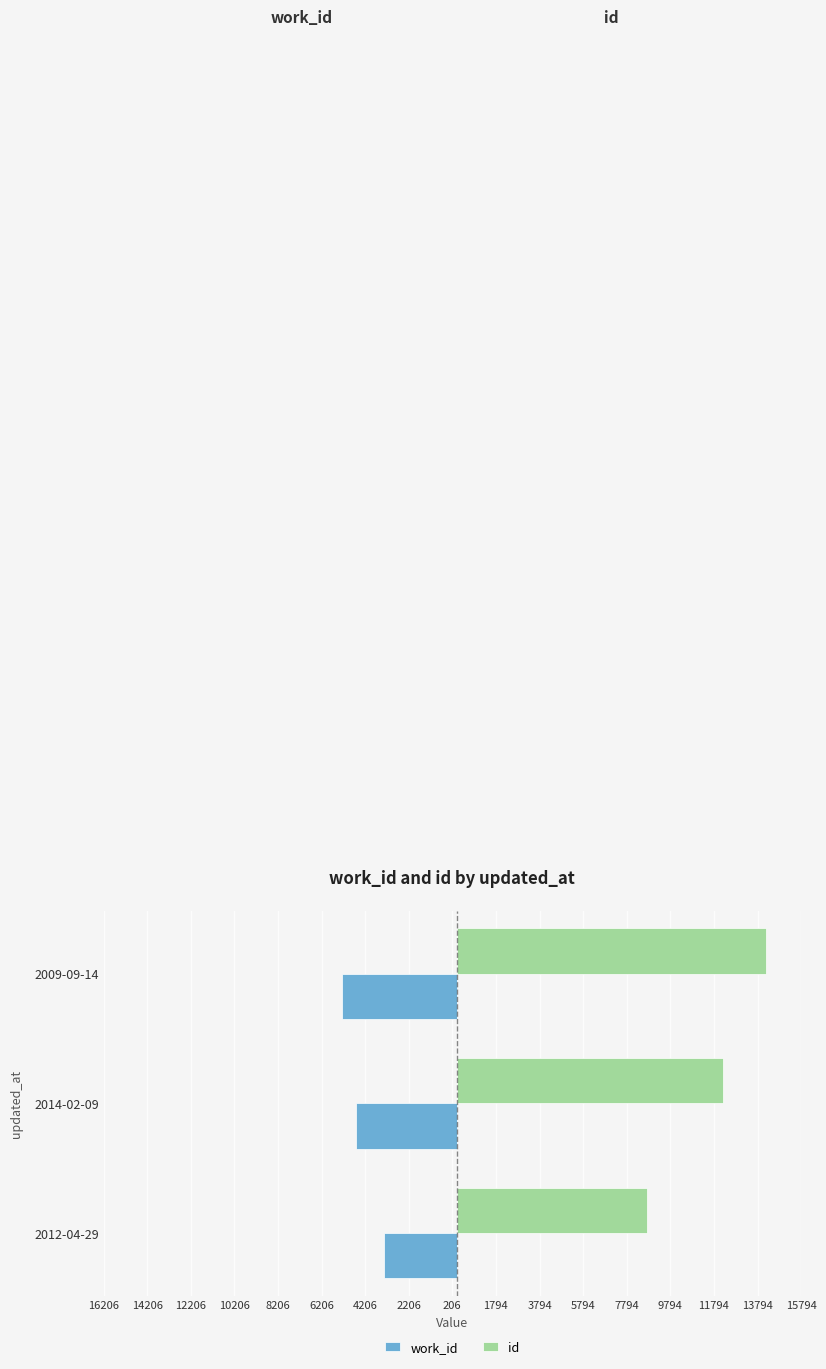

What is the sum of all id values?

35129